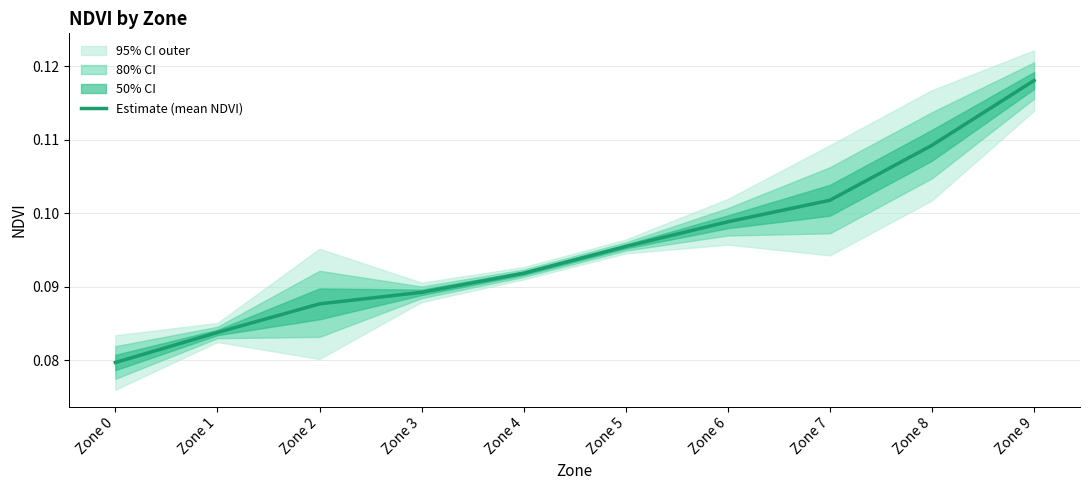

Reading left to right, extract all data points from this chart.

0.1	0.1	0.1	0.1	0.1	0.1	0.1	0.1	0.1	0.1